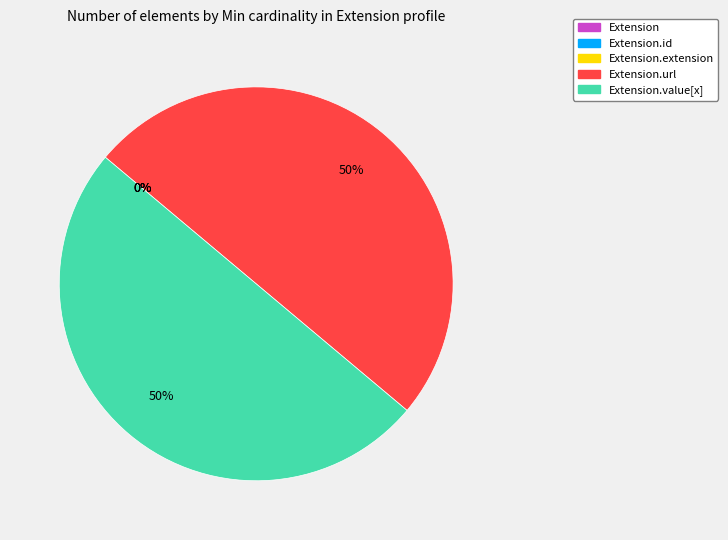

Is it true that Extension.id is 13% of the pie?

False